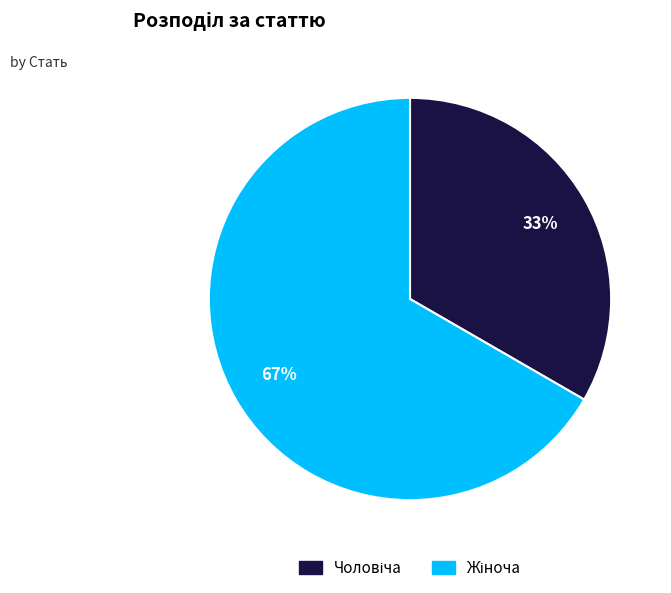

Does any single category account for the majority?

Yes